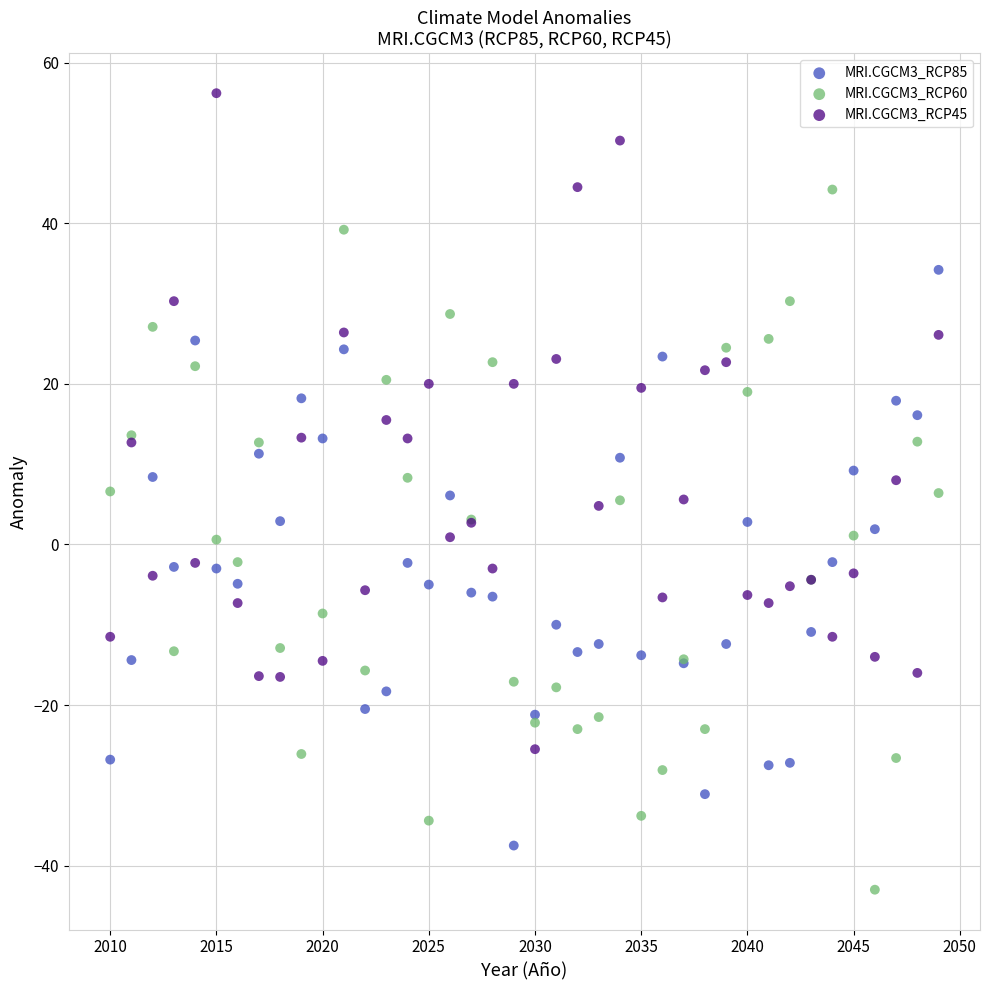

Which series contains the lowest Y value?

MRI.CGCM3_RCP60